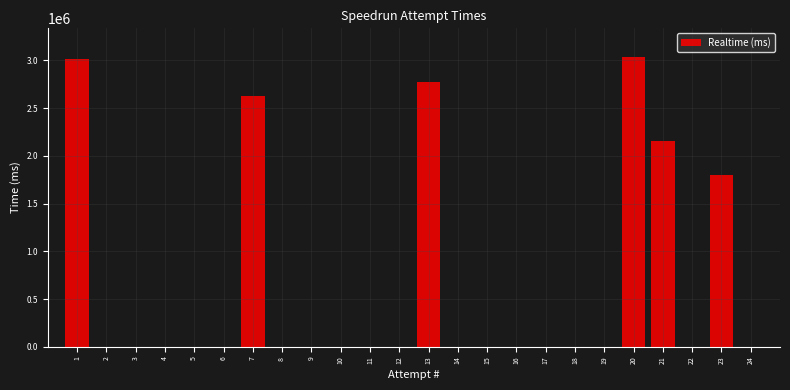

Reading right to left, what are all the values shown in this chart?

1801054	2157961	3032333	2776339	2631107	3013688